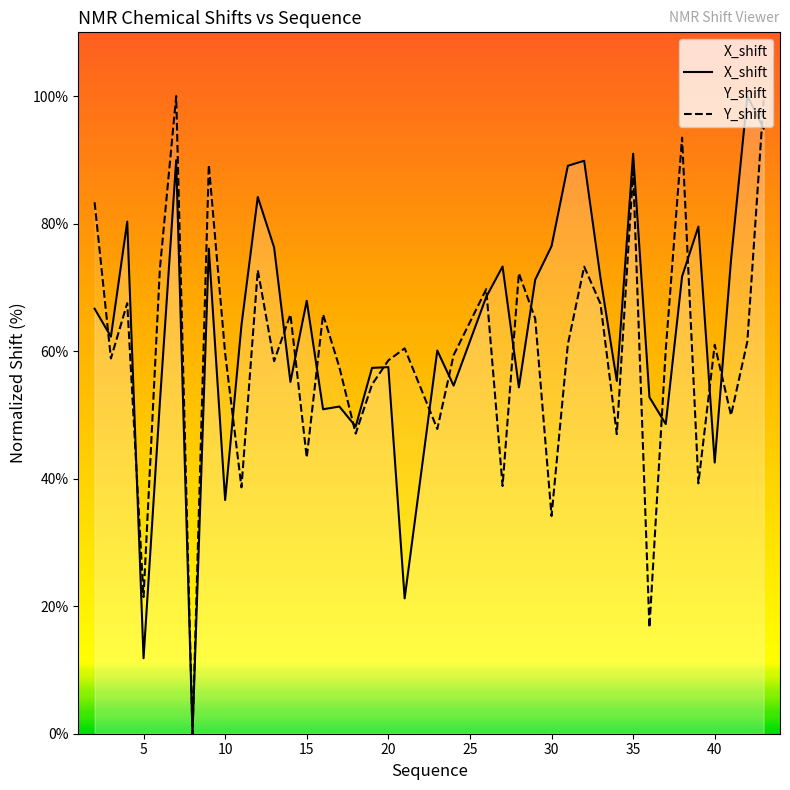

What is the maximum value shown in the chart?

100.0